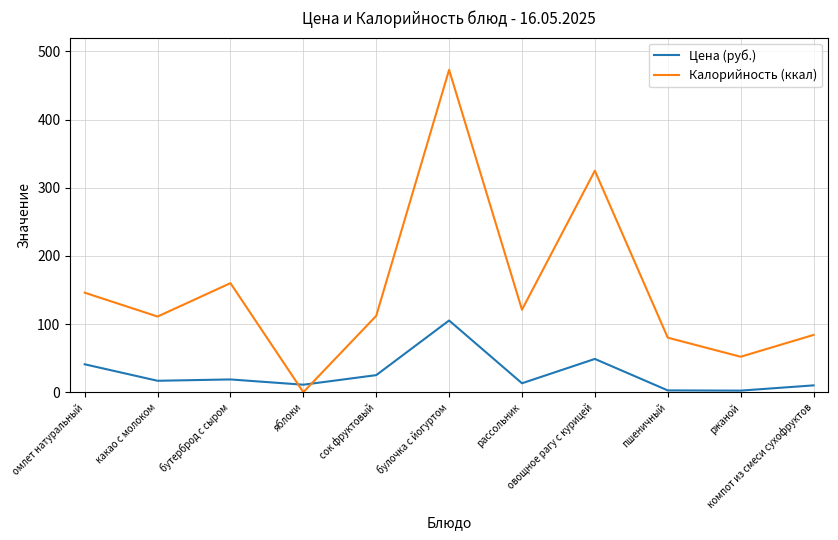

Which series ends up on top after the final intersection of Цена (руб.) and Калорийность (ккал)?

Калорийность (ккал)